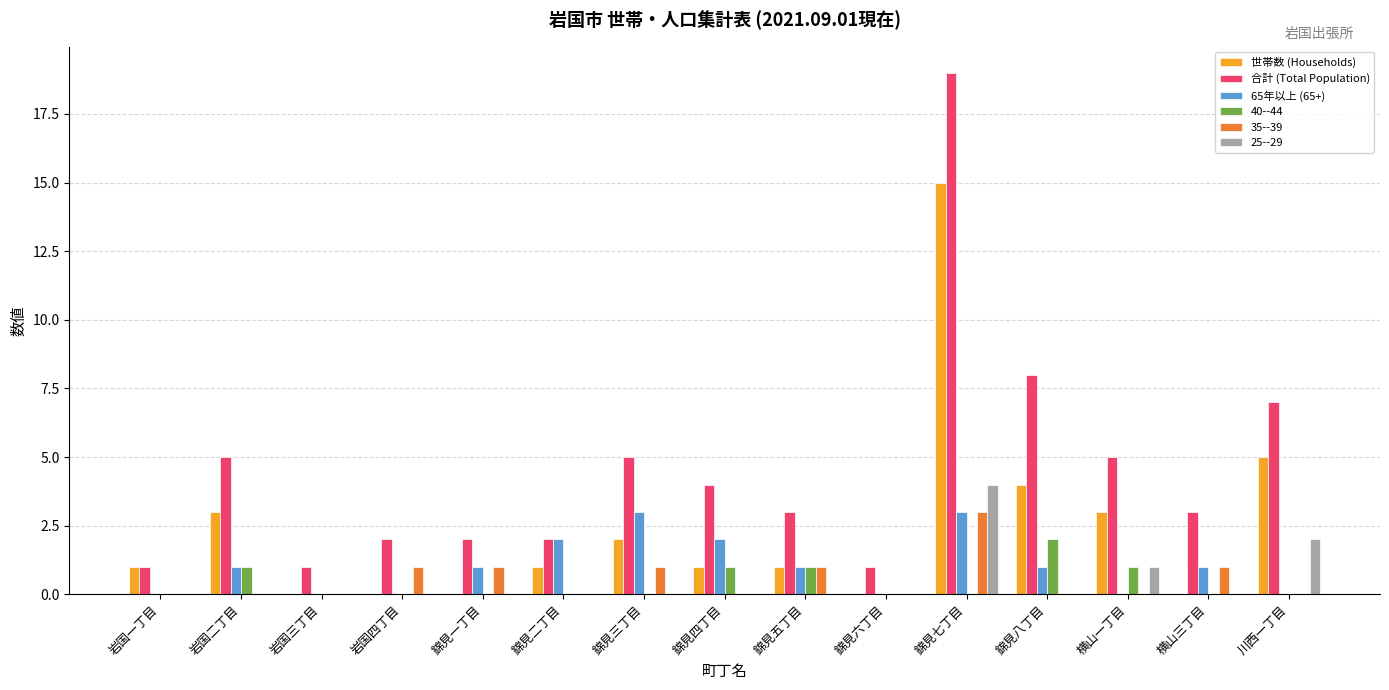

The value of 世帯数 (Households) at 錦見六丁目 is 0. True or false?

True